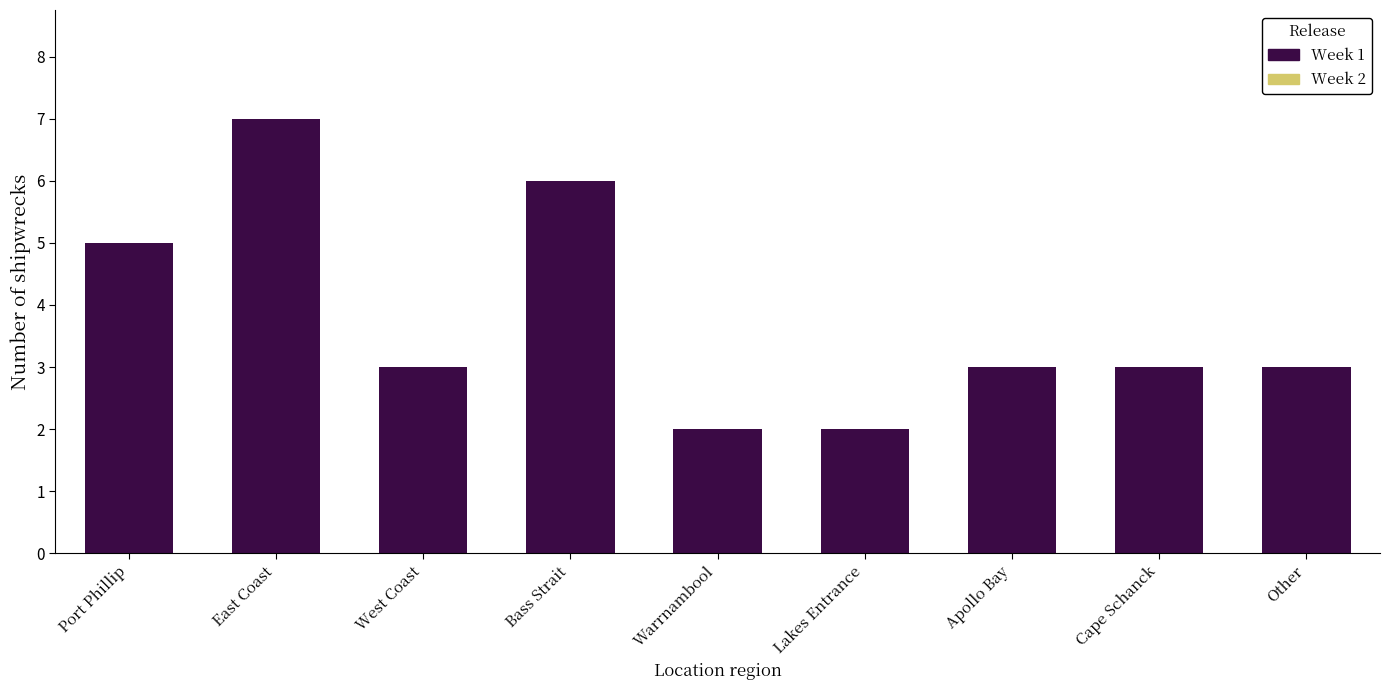

Between Port Phillip and Bass Strait, which is larger?

Bass Strait